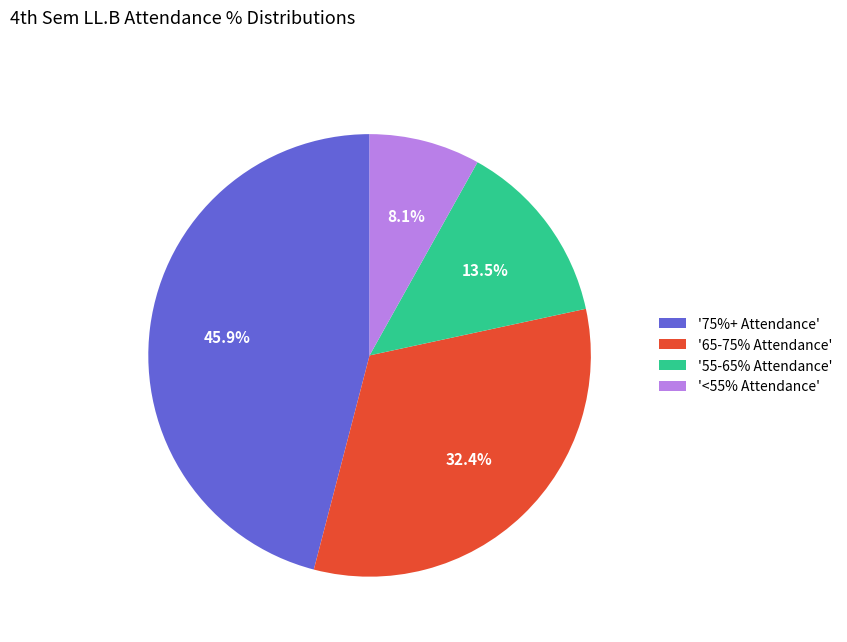

What is the smallest slice in the pie chart?

'<55% Attendance'